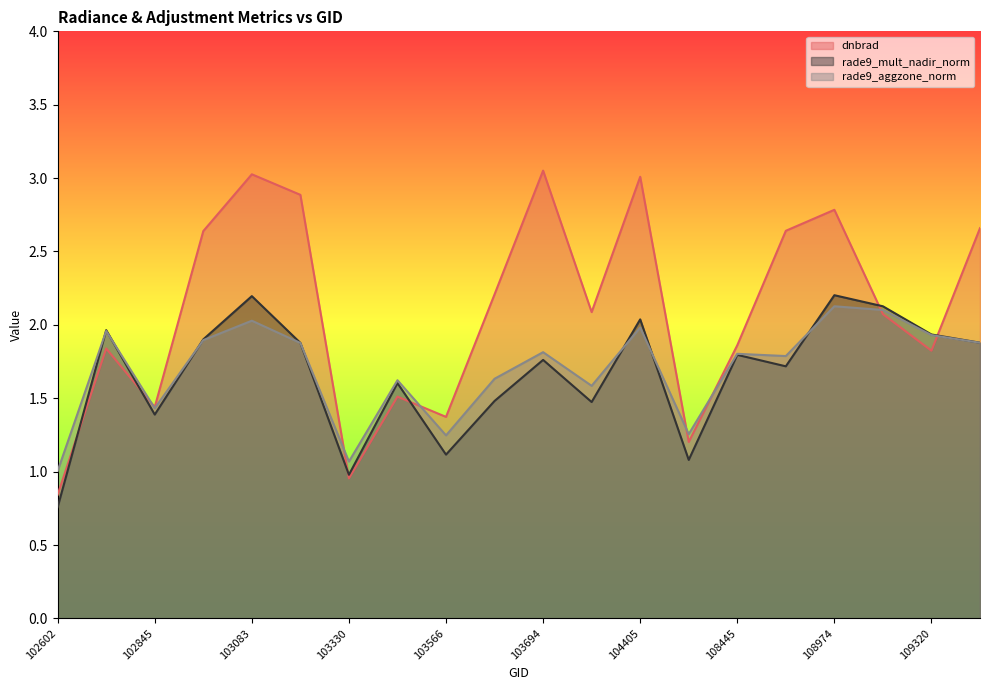

What are all the series names shown in the legend?

dnbrad, rade9_mult_nadir_norm, rade9_aggzone_norm